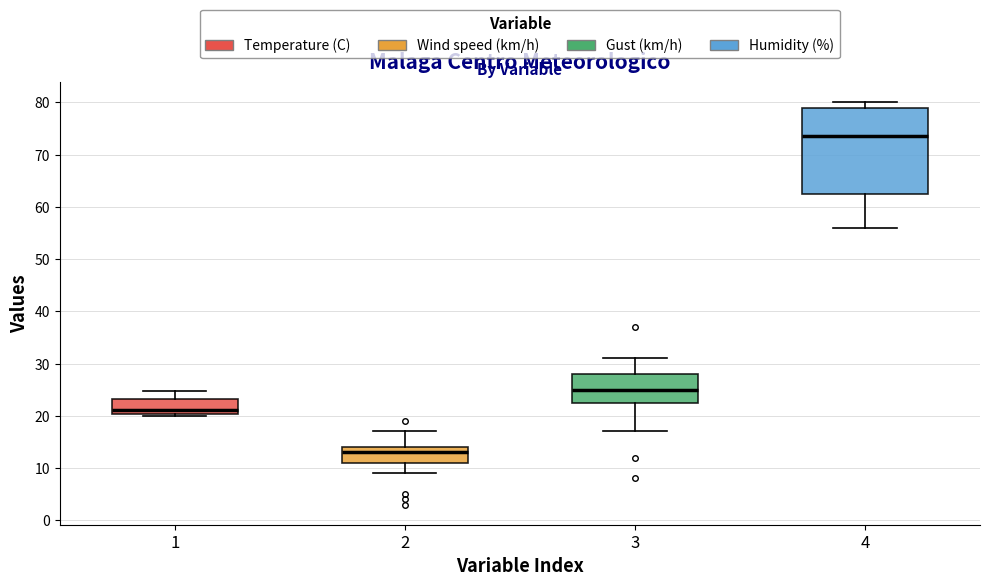

Reading left to right, transcribe this box plot: for each box, give where its median line is, the range the box spans, and where its two whiskers end, as read against the y-axis. The values are not printed on the chart, so give them approximately, as read against the axis.

1: median 21, box 20 to 23, whiskers 20 (just below the box's lower edge) to 25
2: median 13, box 11 to 14, whiskers 9 to 17
3: median 25, box 23 to 28, whiskers 17 to 31
4: median 74, box 63 to 79, whiskers 56 to 80